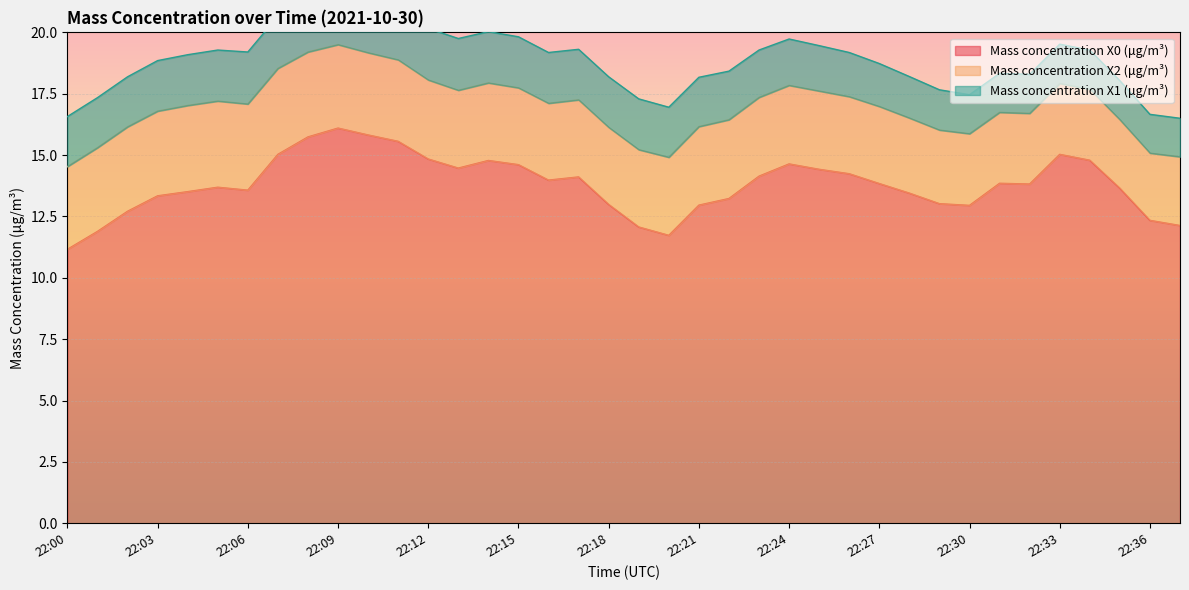

What is the value of the Mass concentration X0 (μg/m³) point at the 10th from the left?

16.1